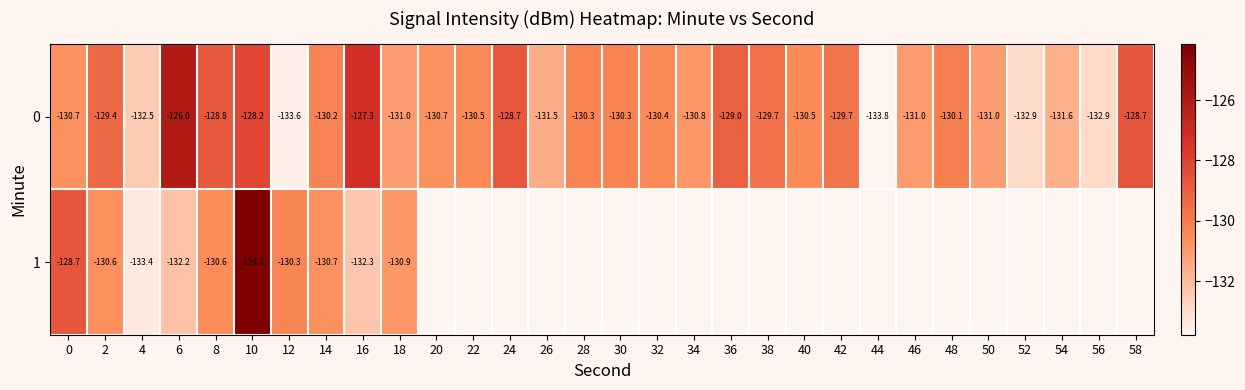

How many distinct data groups are displayed?

2